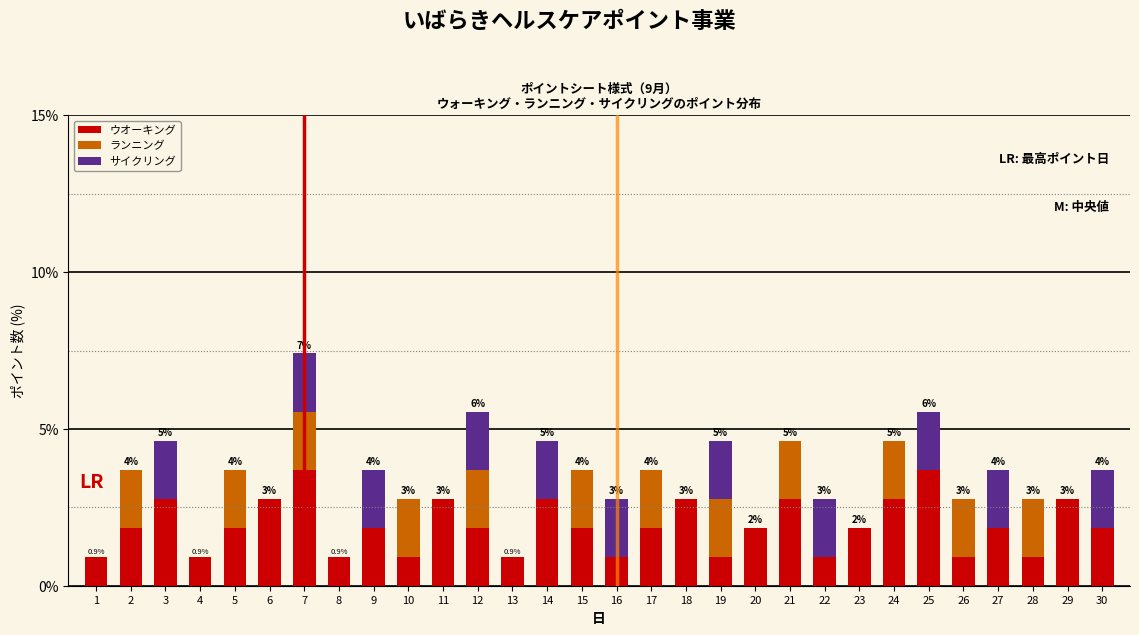

What is the sum of all ウオーキング values?

57.4